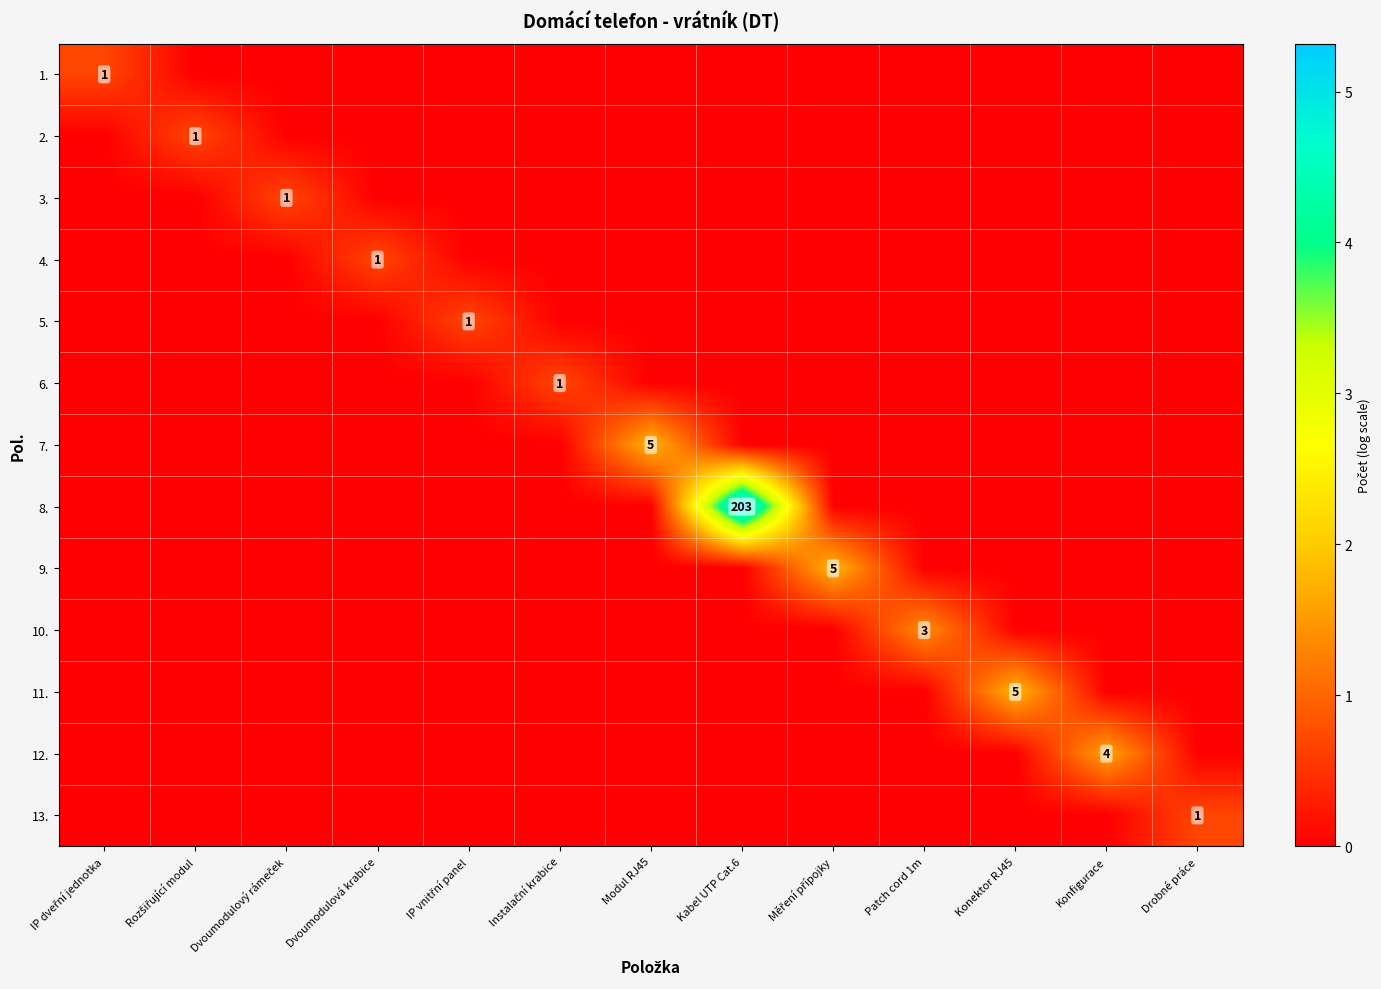

At how many categories does at least one series exceed 2?

1